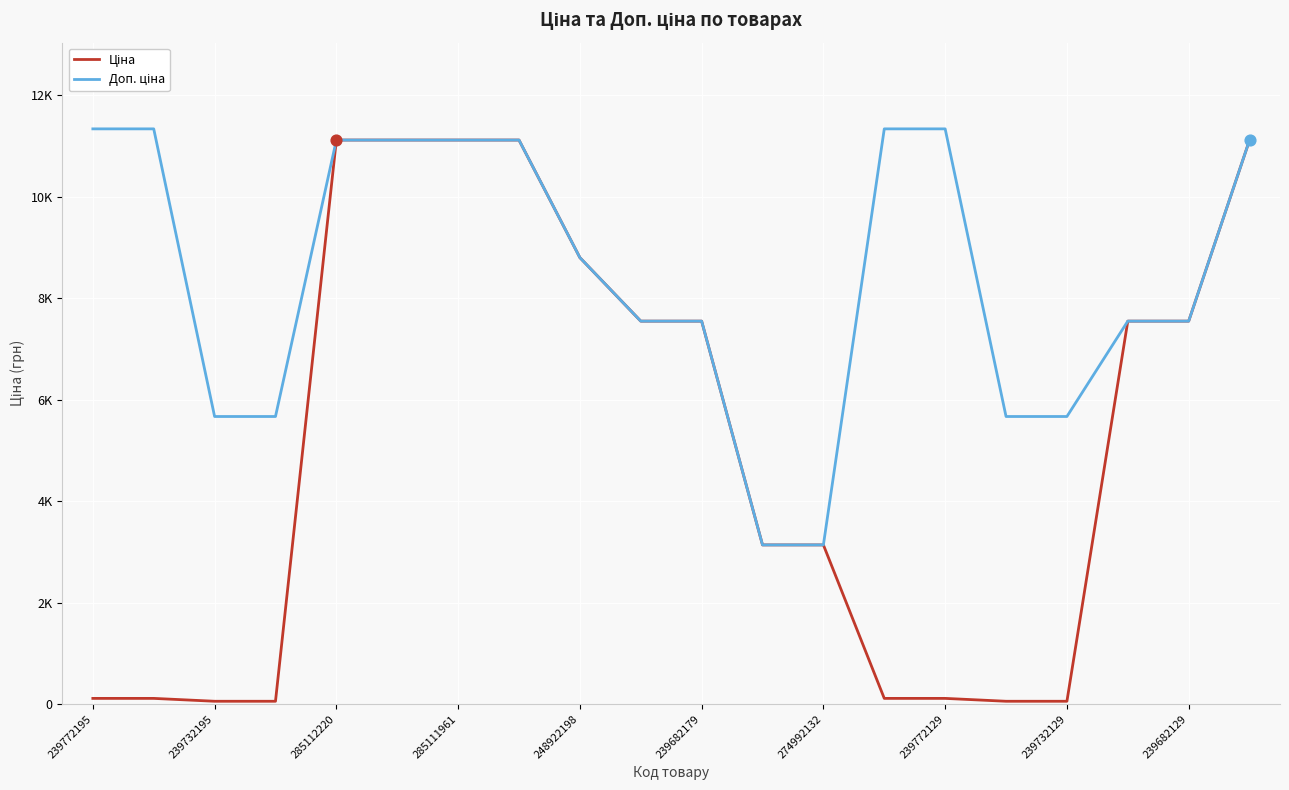

At how many categories does at least one series exceed 9905?

9